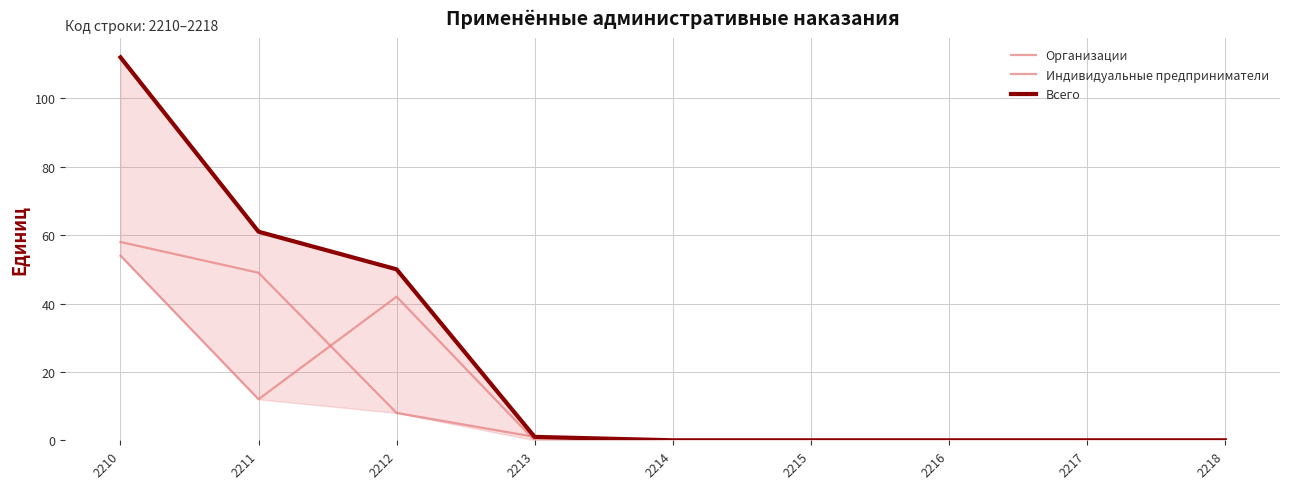

True or false: Организации and Всего cross at least once.

False